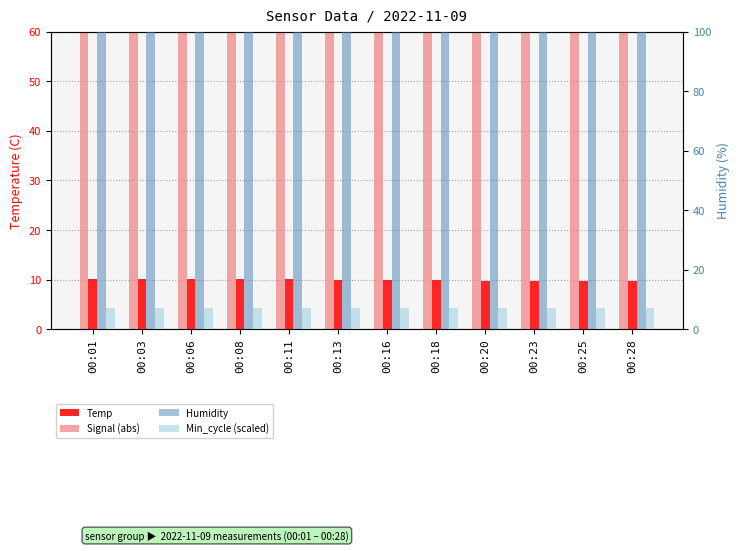

Which label corresponds to the smallest value in the chart?

00:01